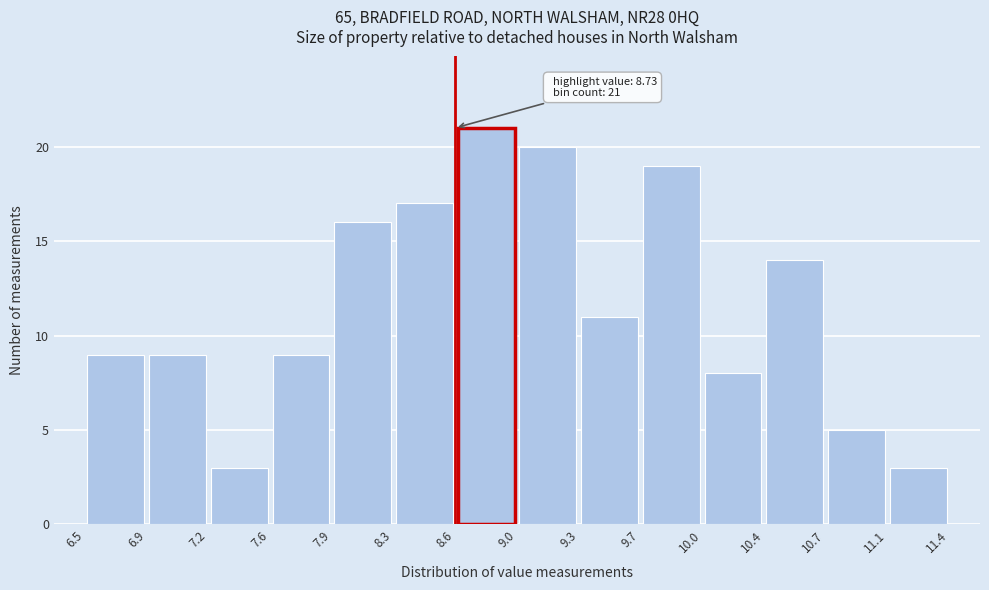

Which range on the x-axis has the tallest bar?

8.6 to 9.0